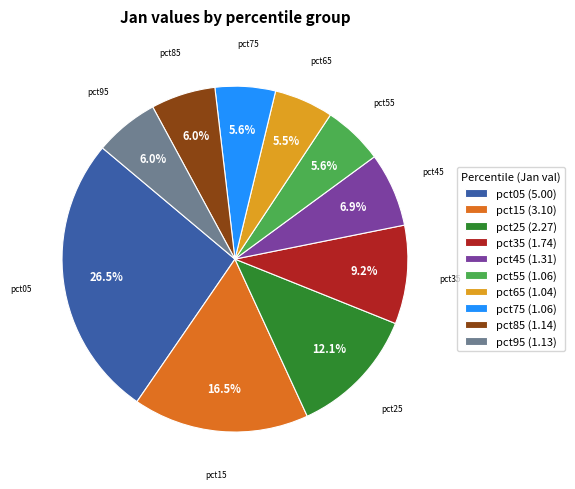

What percentage is the pct25 slice, to the nearest percent?

12%